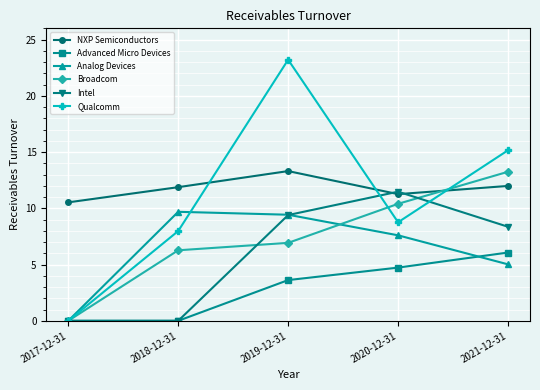

The Advanced Micro Devices series shows 3.3 at 2021-12-31. True or false?

False